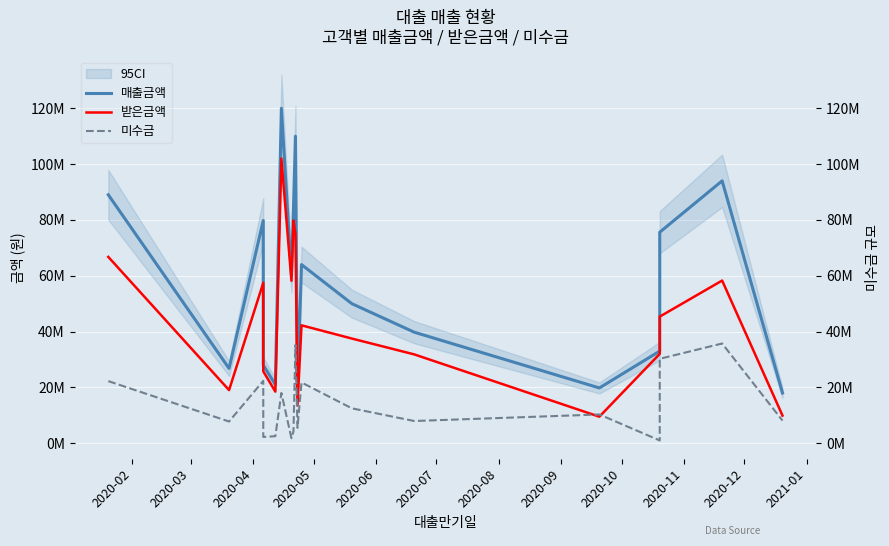

Rank the series by their maximum value, from highest to lowest.

매출금액, 받은금액, 미수금